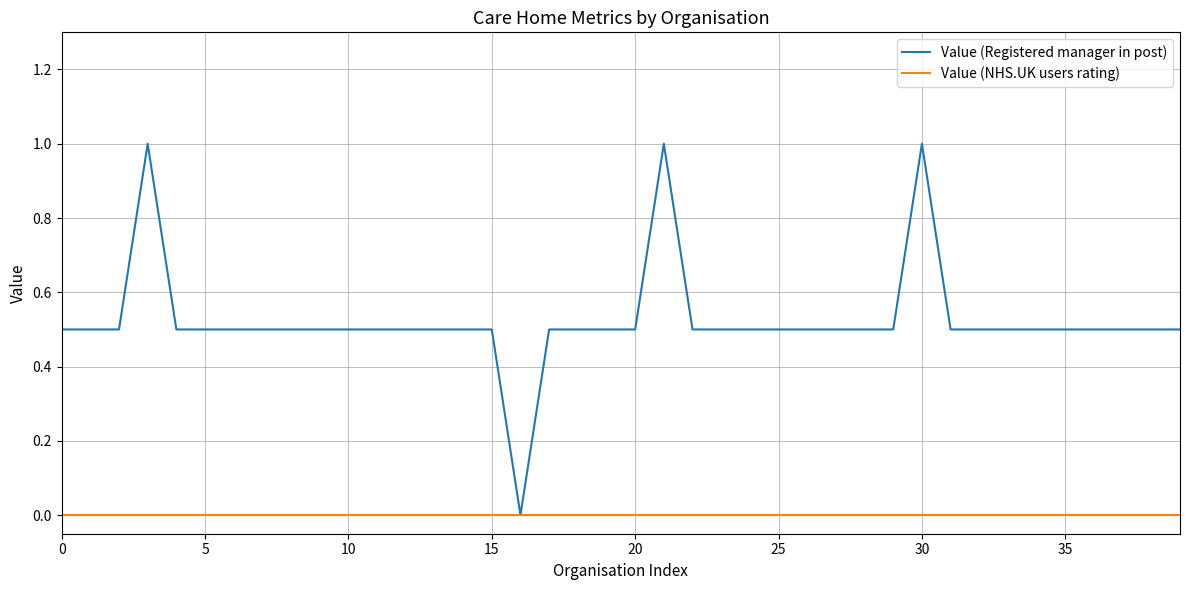

Which series has the largest total across all categories?

Value (Registered manager in post)